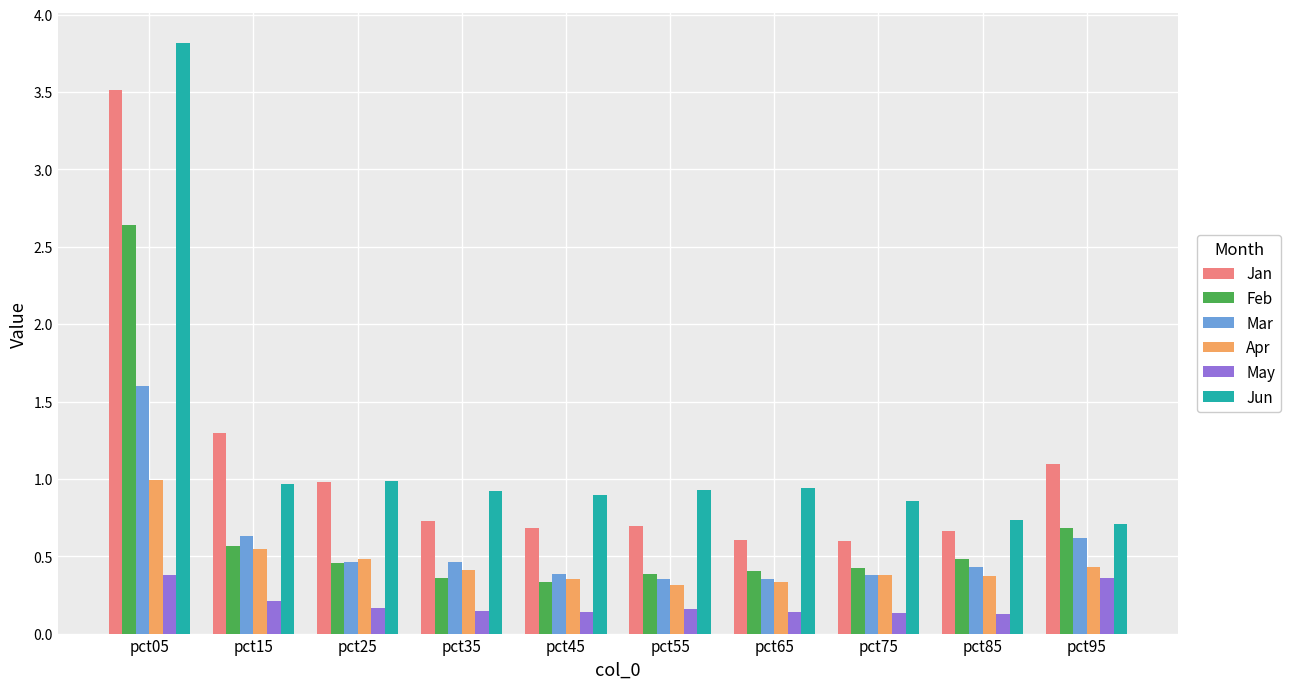

True or false: Mar has a value of 1.0 at pct95.

False